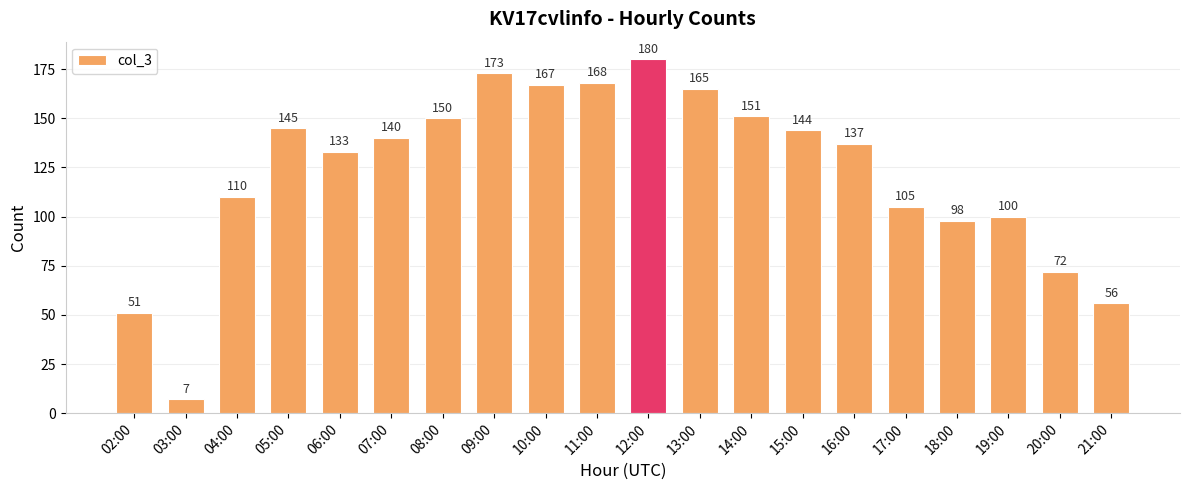

Which label corresponds to the largest value in the chart?

12:00